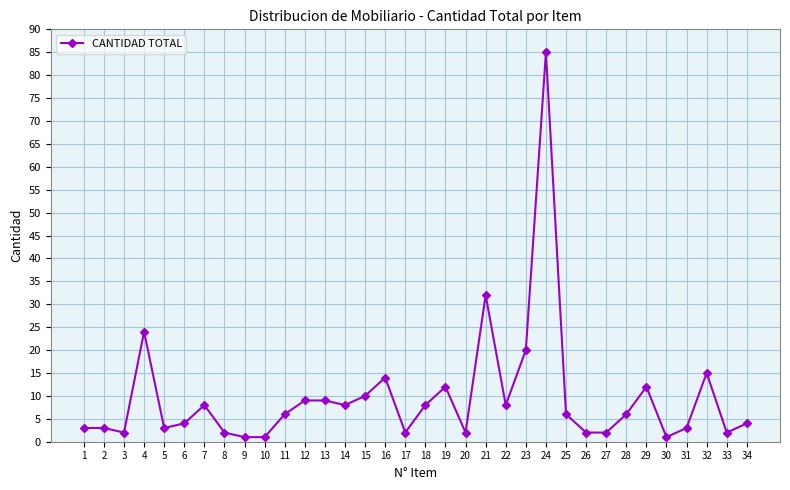

Is it true that the value at 23 is 20?

True